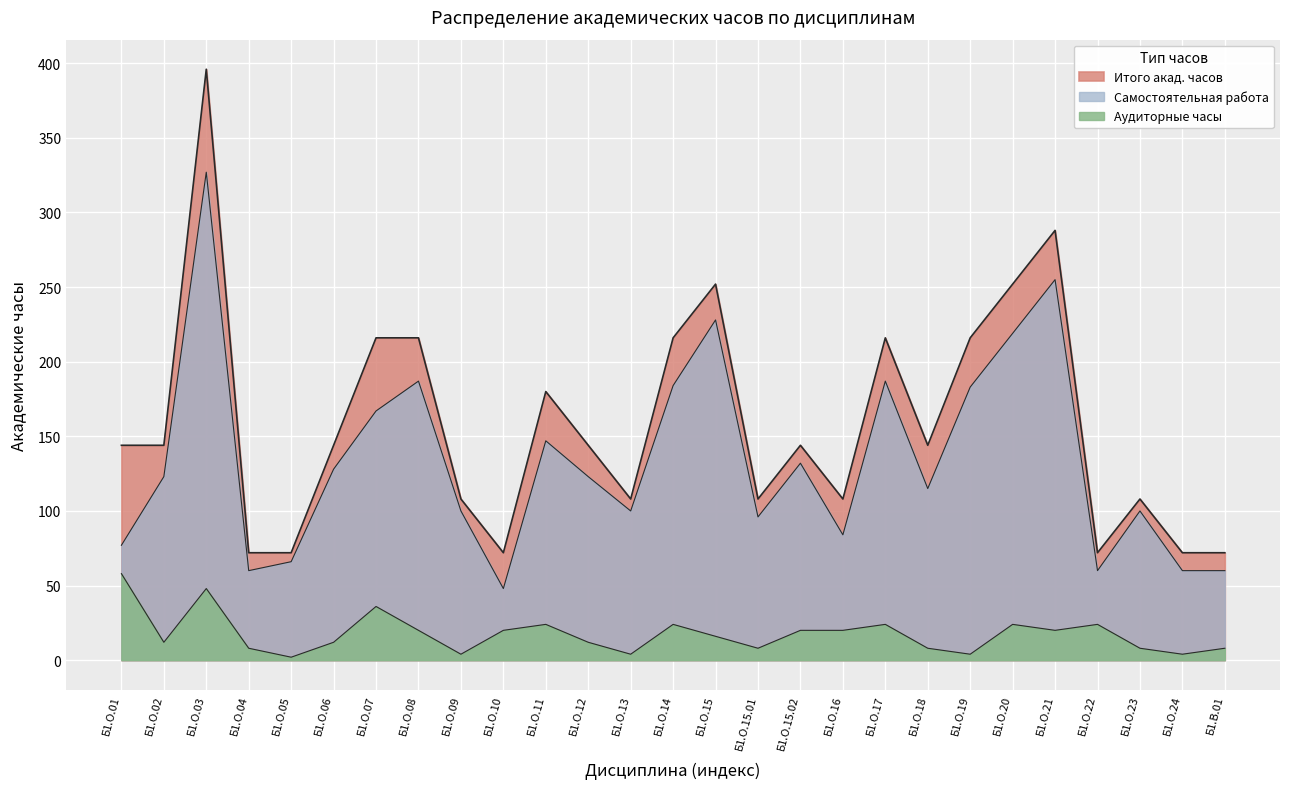

True or false: Итого акад. часов and Аудиторные часы cross at least once.

False